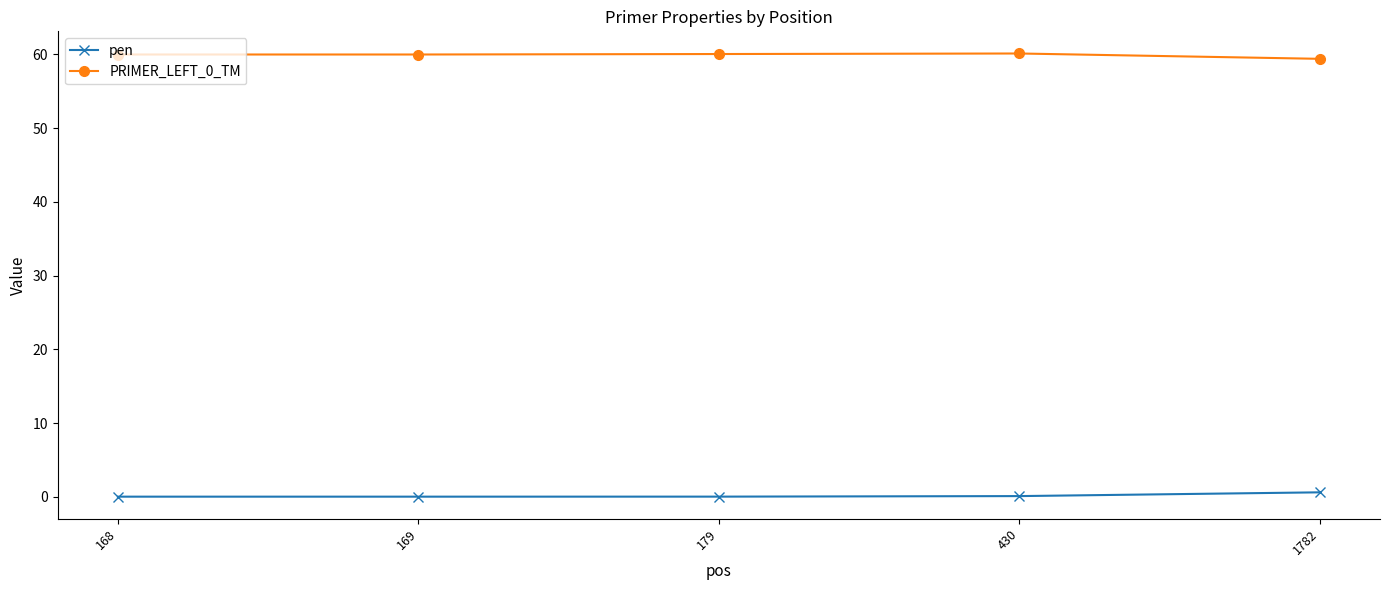

Is the value of pen at 179 greater than the value of PRIMER_LEFT_0_TM at 179?

No